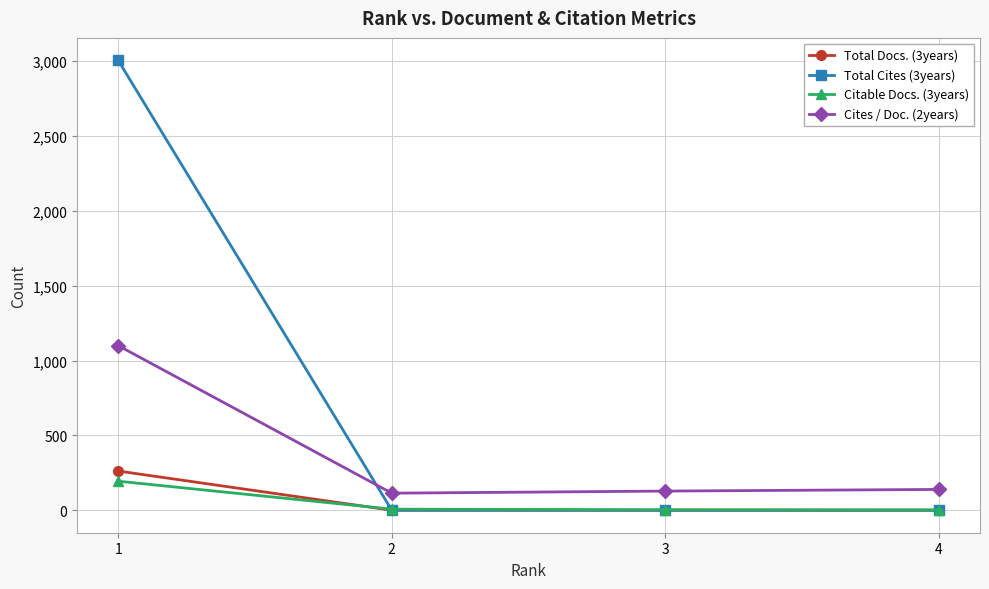

How many series are shown in this chart?

4